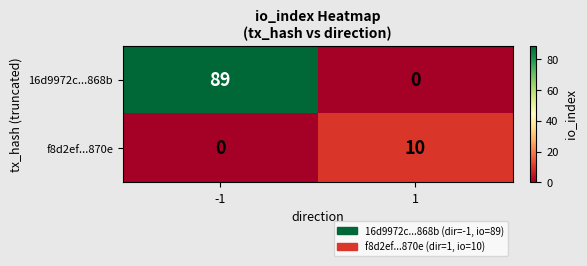

What value does the f8d2ef...870e series have at 1, to the nearest 5?

10